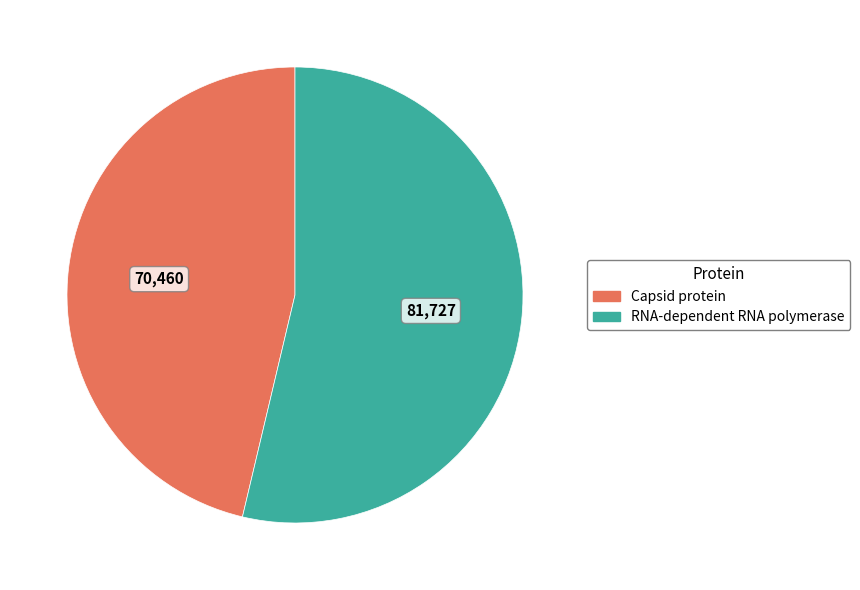

Which category accounts for the majority?

RNA-dependent RNA polymerase